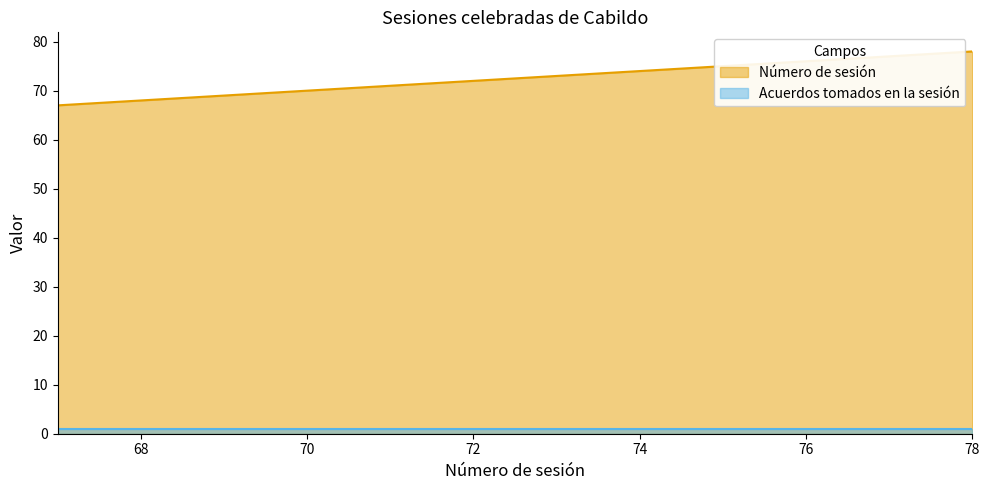

List the labels in order of value, largest first.

78, 77, 76, 75, 74, 73, 72, 71, 70, 69, 68, 67